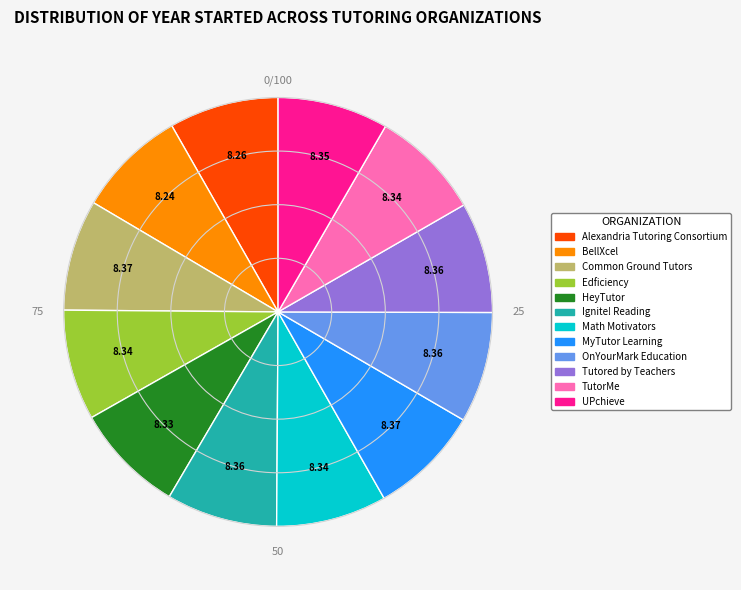

Approximately how many times larger is the value at MyTutor Learning compared to HeyTutor?

1.0